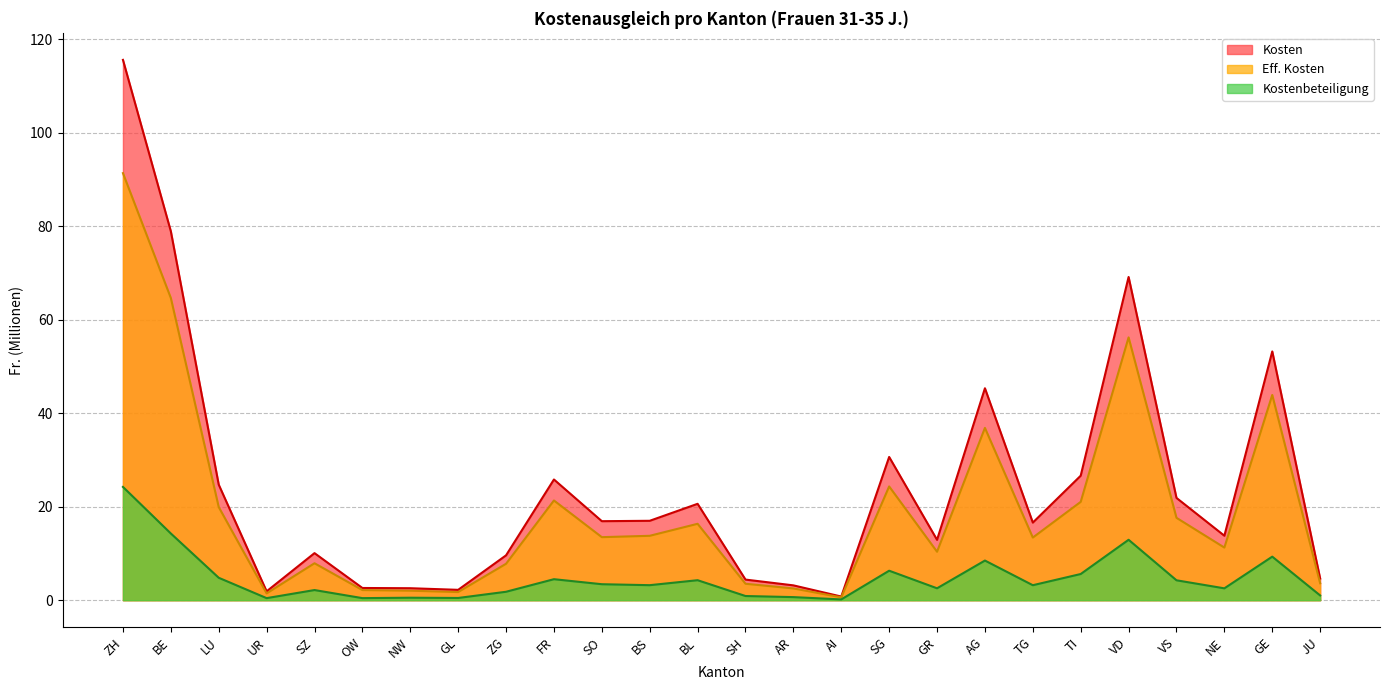

The value of Kosten at BL is 30.4. True or false?

False